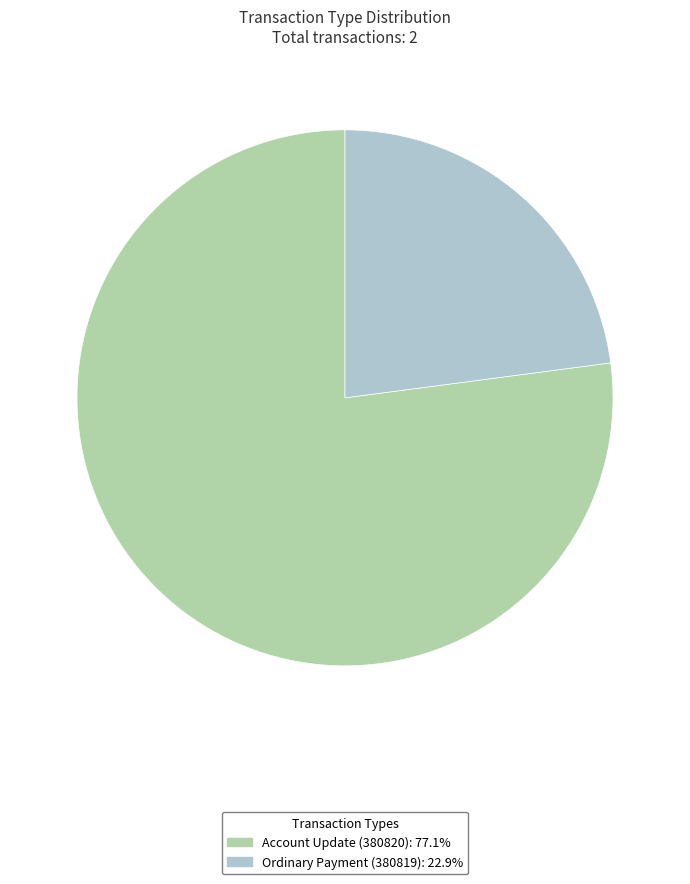

Is the sum of Ordinary Payment (380819) and Account Update (380820) greater than half?

Yes